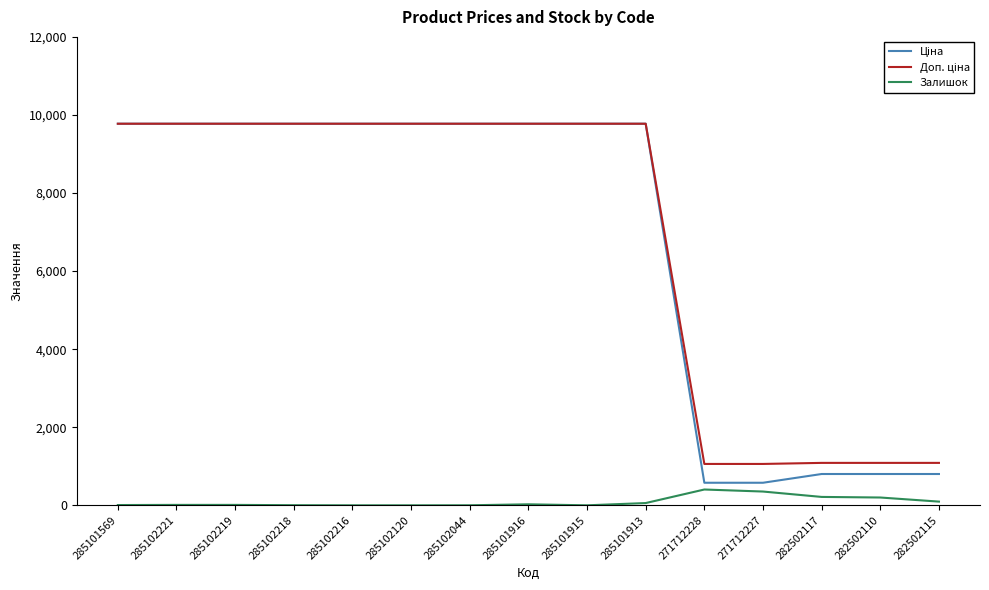

What is the highest value of the Залишок series?

405.0